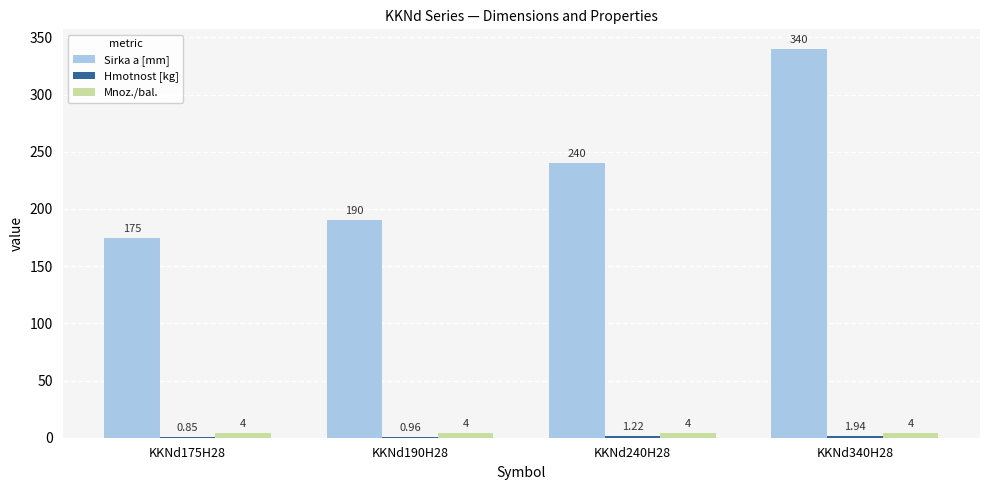

Which series changed the most between KKNd175H28 and KKNd340H28?

Sirka a [mm]